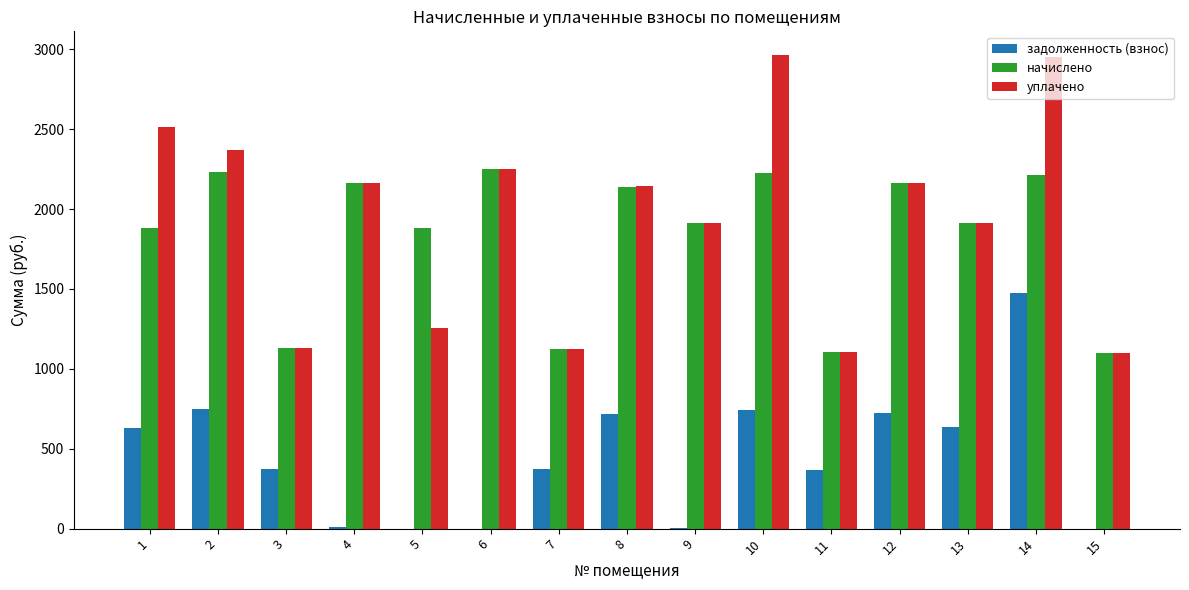

How many series are shown in this chart?

3